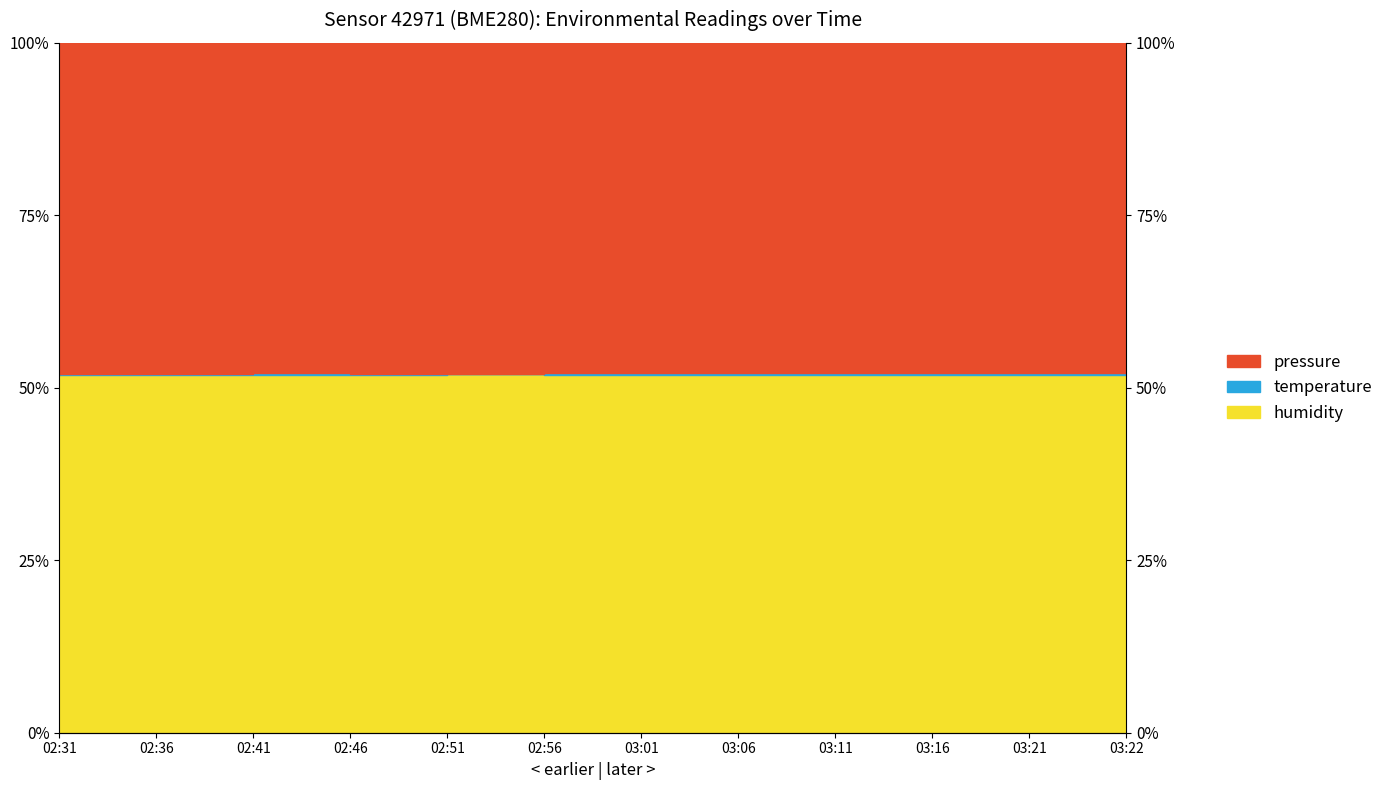

How many data points in pressure are above 100?

1